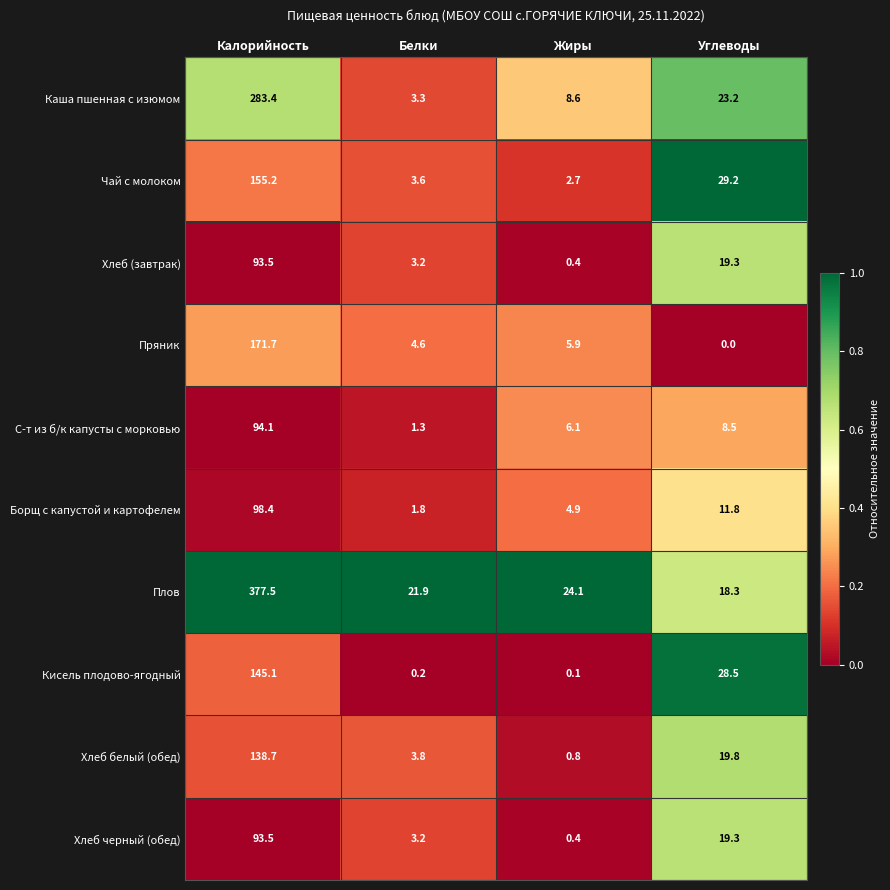

How many series are shown in this chart?

10